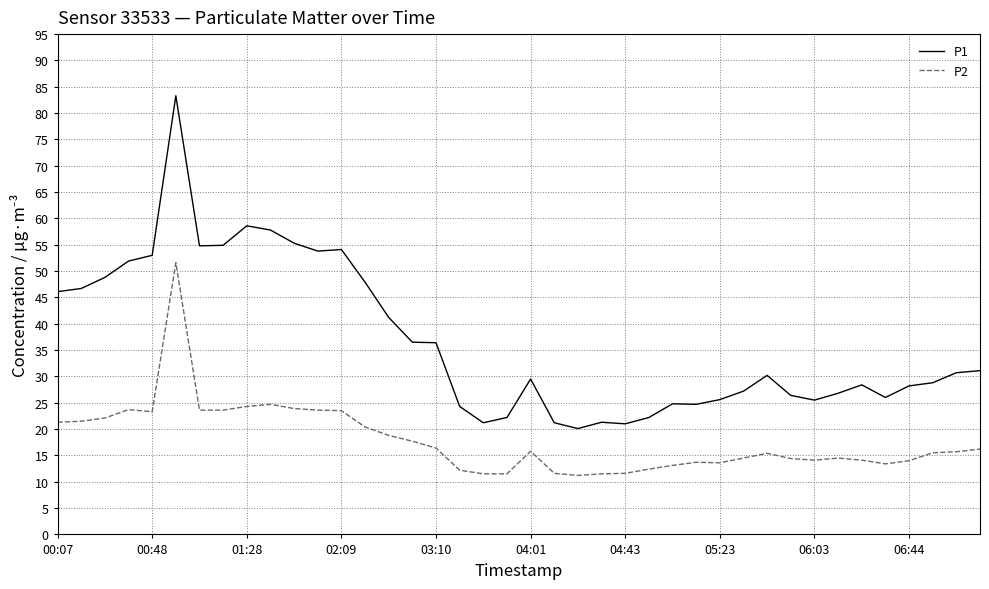

Does the chart display data point markers on the line(s)?

No